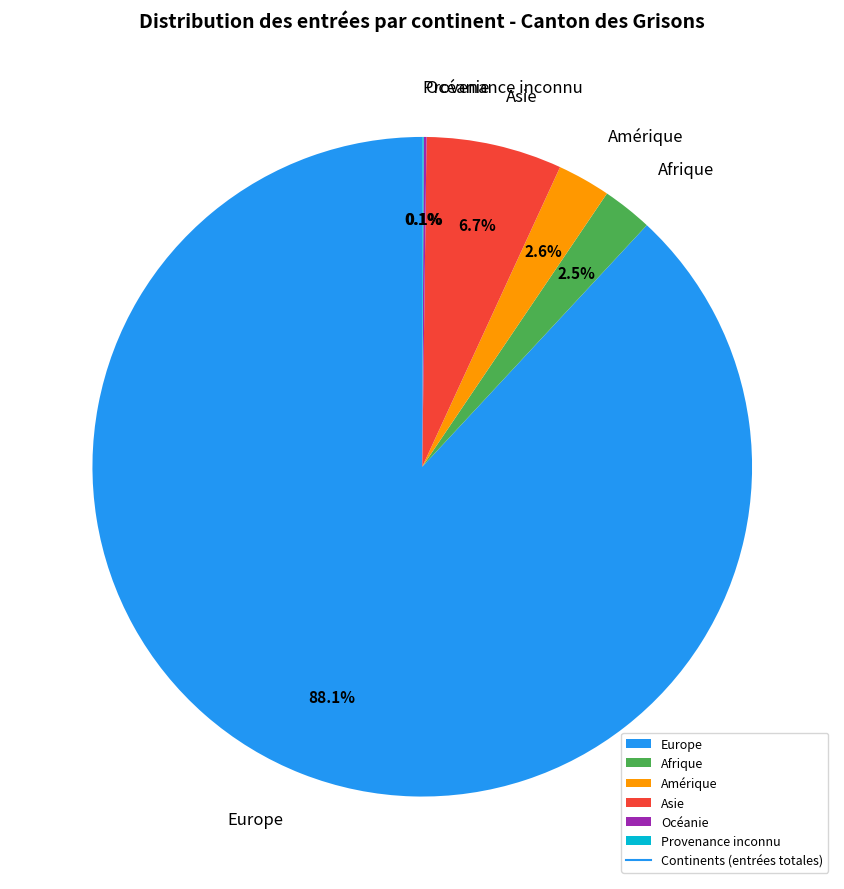

Which category has the biggest portion of the pie?

Europe